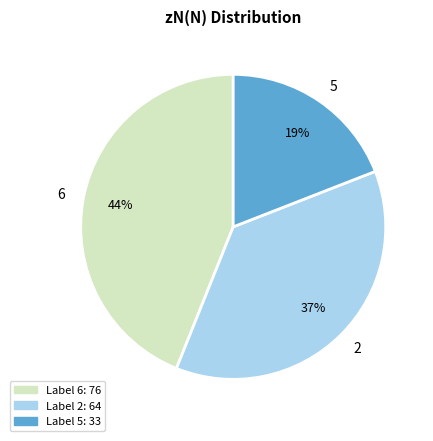

What percentage is the 2 slice, to the nearest percent?

37%